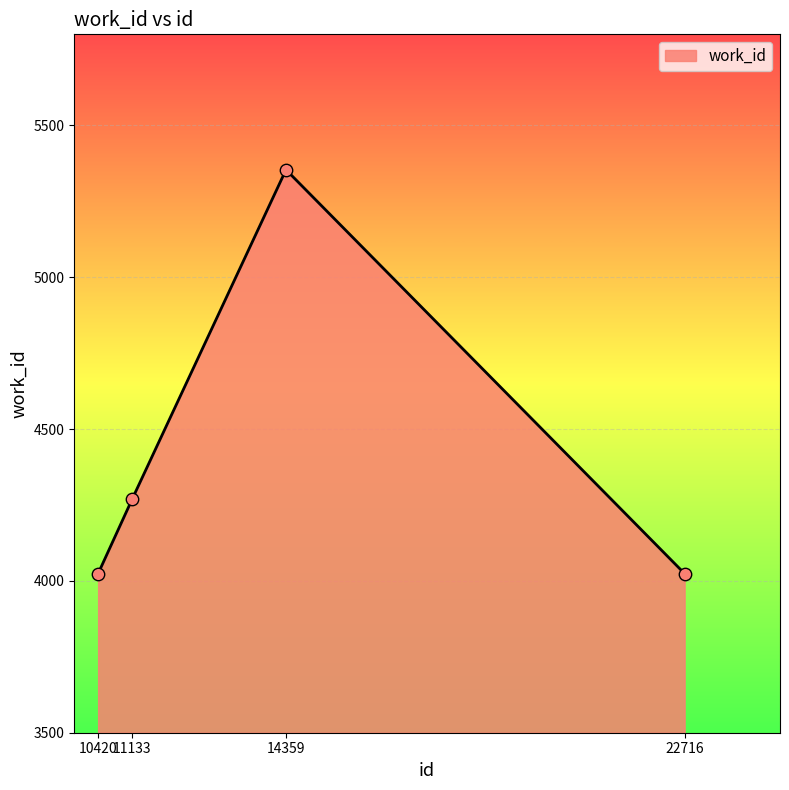

Between 11133 and 14359, which is larger?

14359